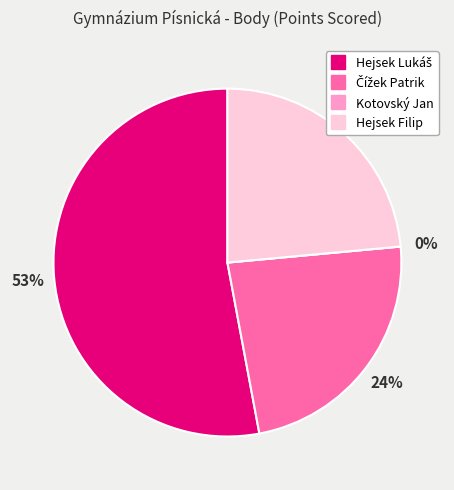

Is the sum of Kotovský Jan and Hejsek Filip greater than half?

No